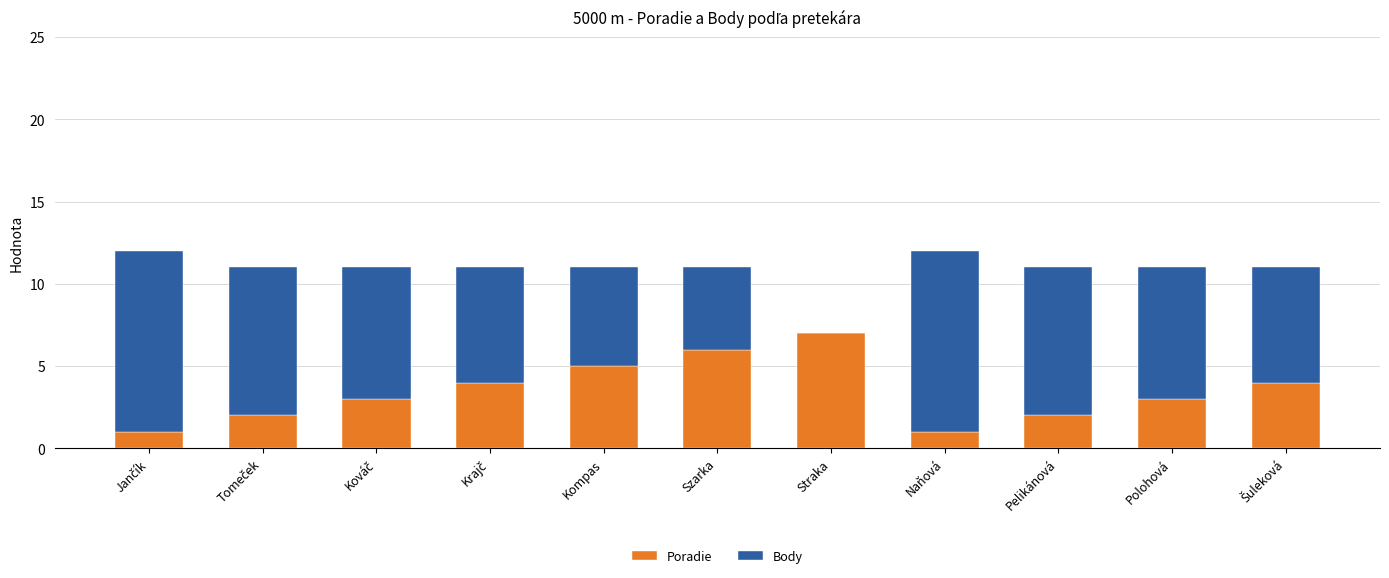

True or false: Poradie has a value of 1 at Polohová.

False